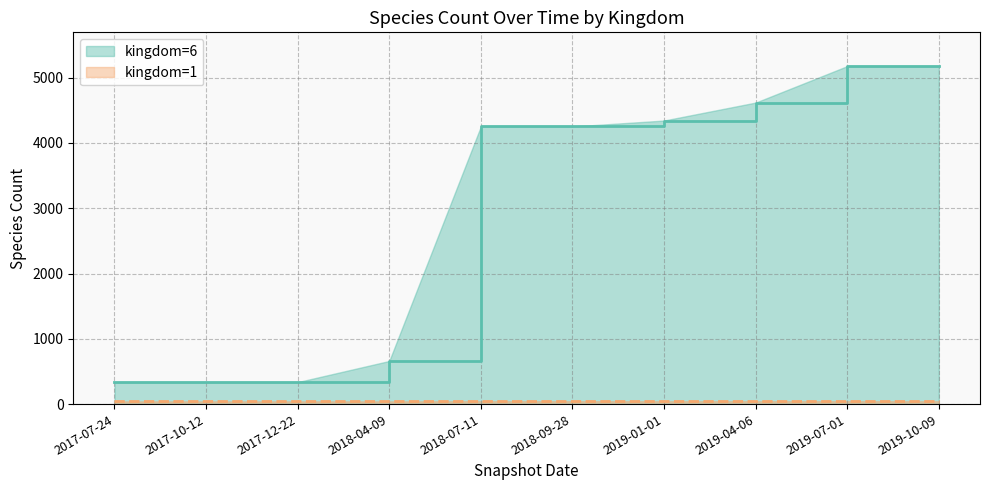

The kingdom_1 series shows 67 at 2017-12-22. True or false?

False